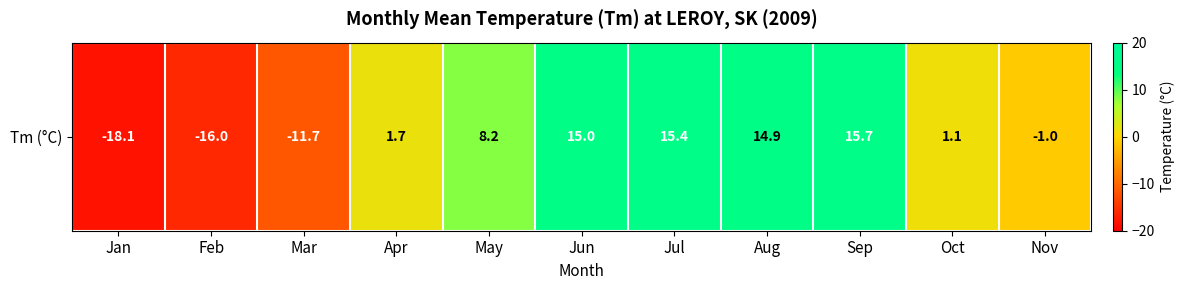

True or false: the data shows 5.1 at May.

False